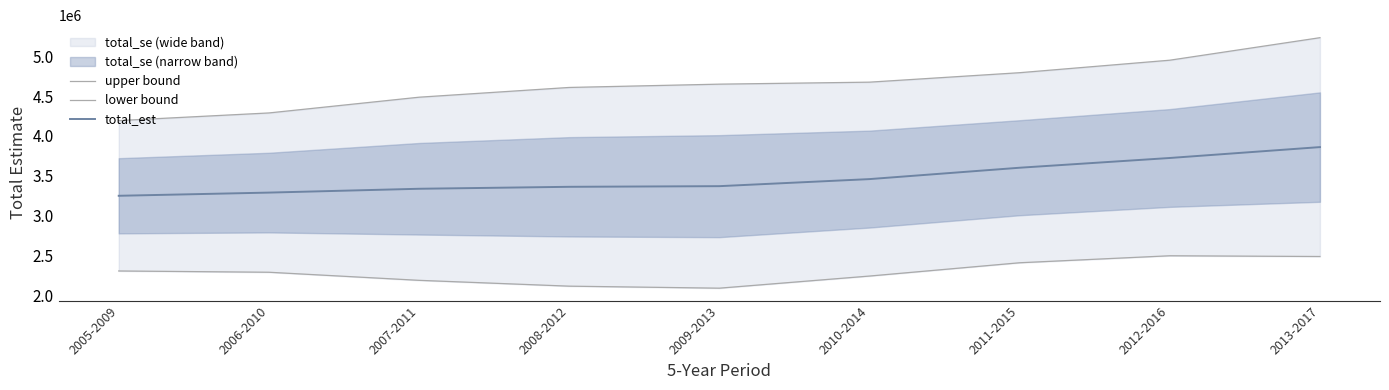

True or false: total_est and lower bound cross at least once.

False